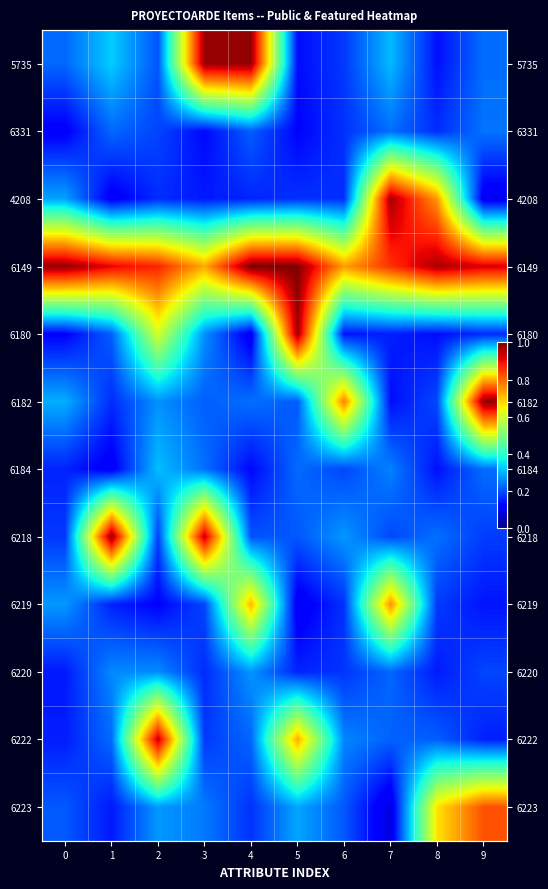

What is the greatest value displayed?

1.0